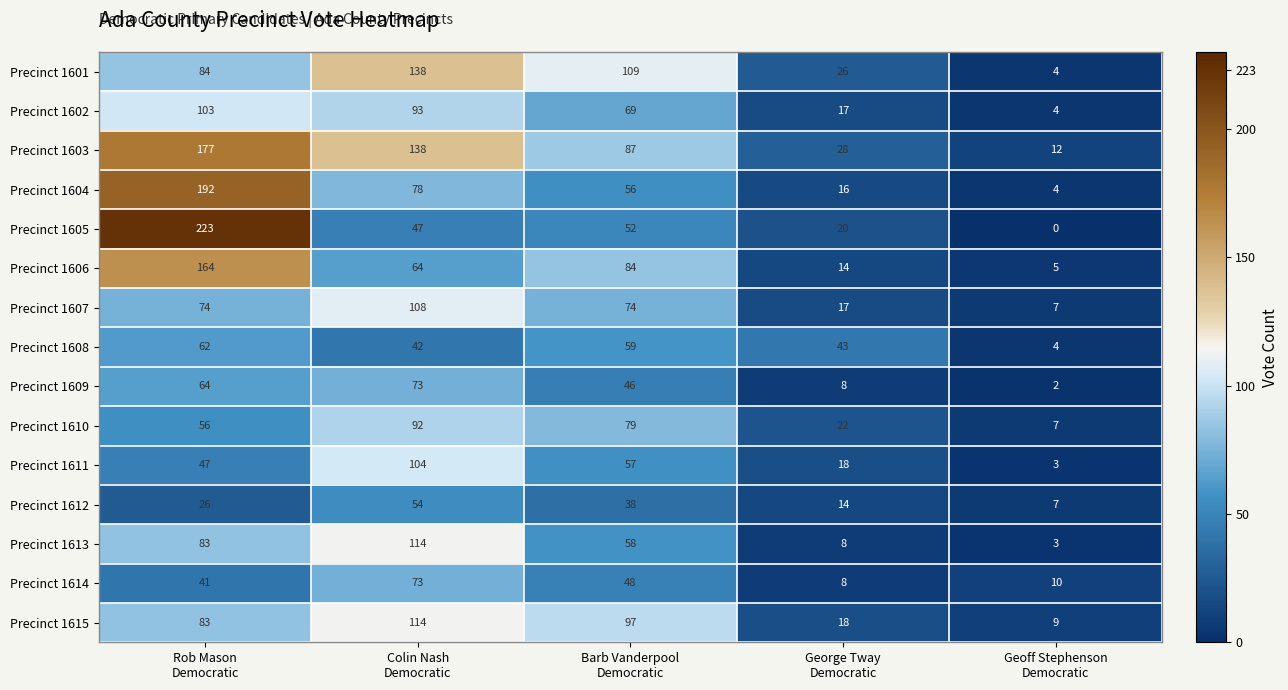

How many Precinct 1612 values are between 14 and 38?

3